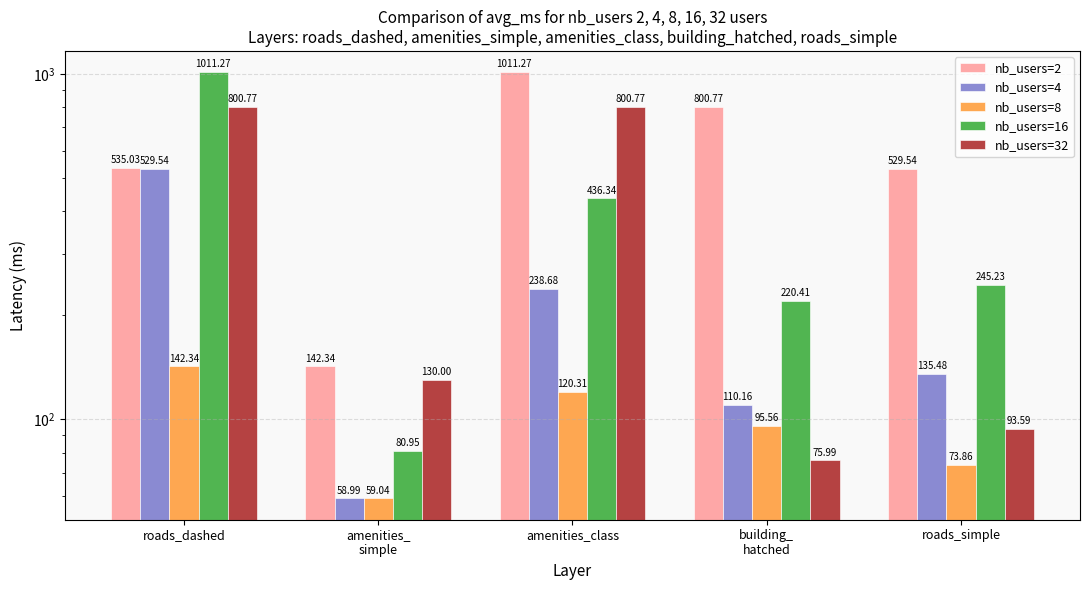

What is the difference between the highest and lowest values at building_
hatched?

724.8